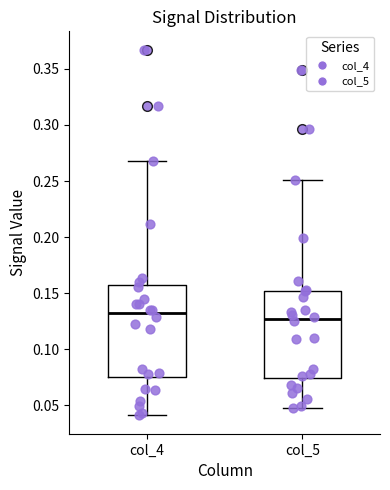

Where does the median line of the box for col_5 sit on the y-axis? The values are not printed on the chart, so give them approximately, as read against the axis.

0.125